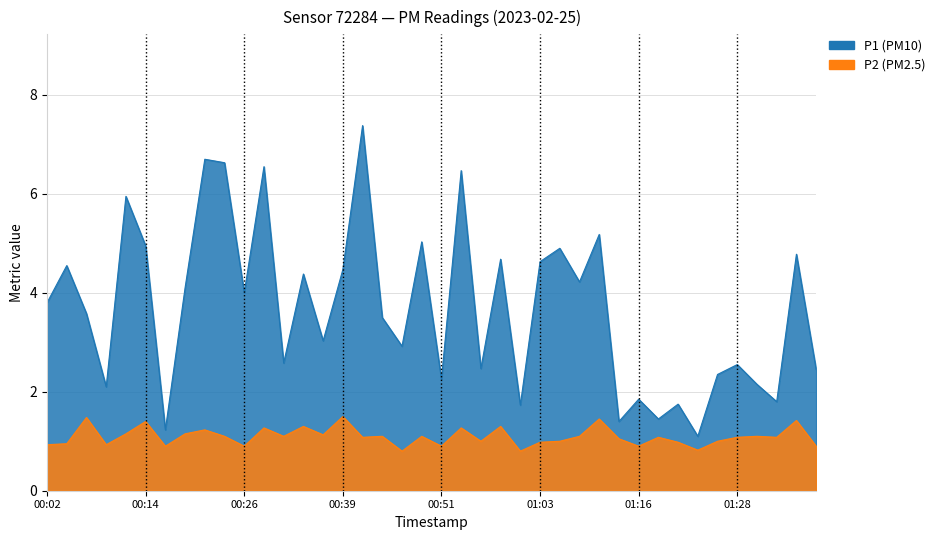

Rank the categories by P2 value from lowest to highest.

00:46, 01:01, 01:23, 00:17, 00:26, 00:51, 01:16, 01:38, 00:02, 00:09, 00:04, 01:03, 01:21, 00:56, 01:06, 01:26, 01:13, 00:41, 01:18, 01:28, 01:33, 00:24, 00:31, 00:44, 00:49, 01:08, 01:31, 00:36, 00:12, 00:19, 00:22, 00:29, 00:54, 00:34, 00:58, 00:14, 01:36, 01:11, 00:07, 00:39